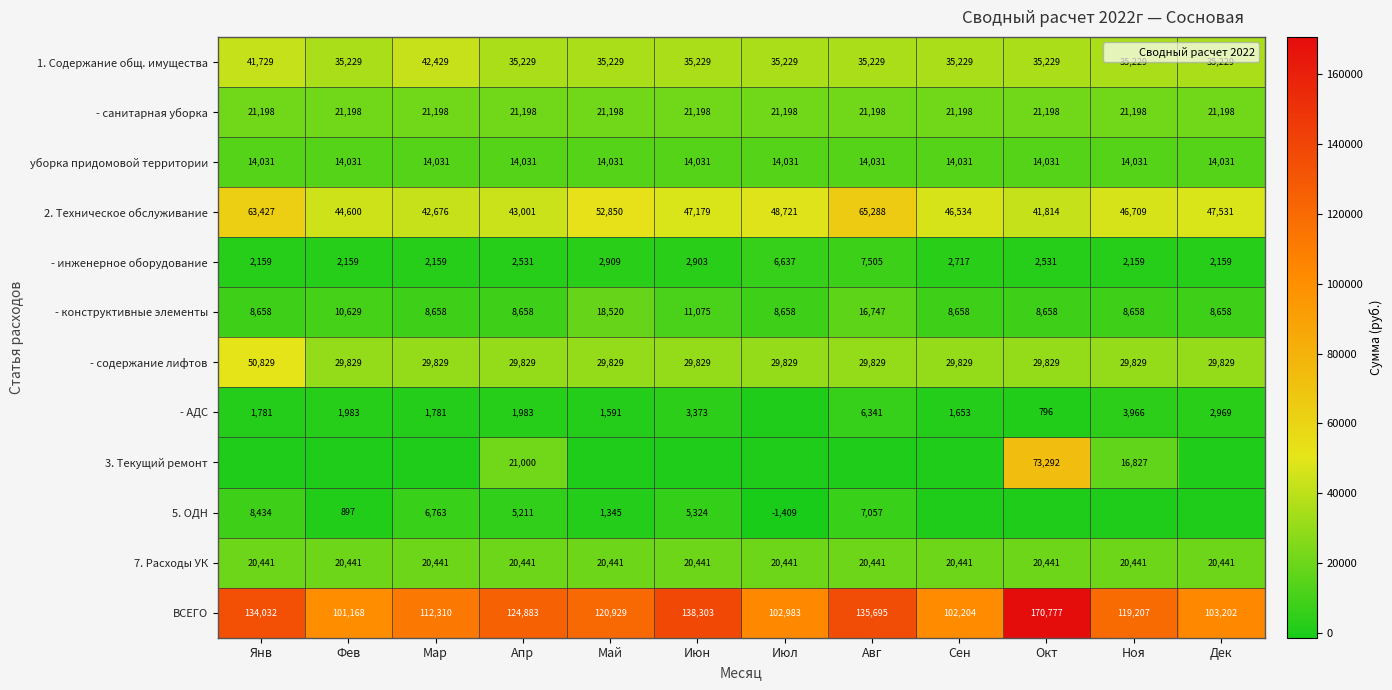

What is the sum of all 2. Техническое обслуживание values?

590330